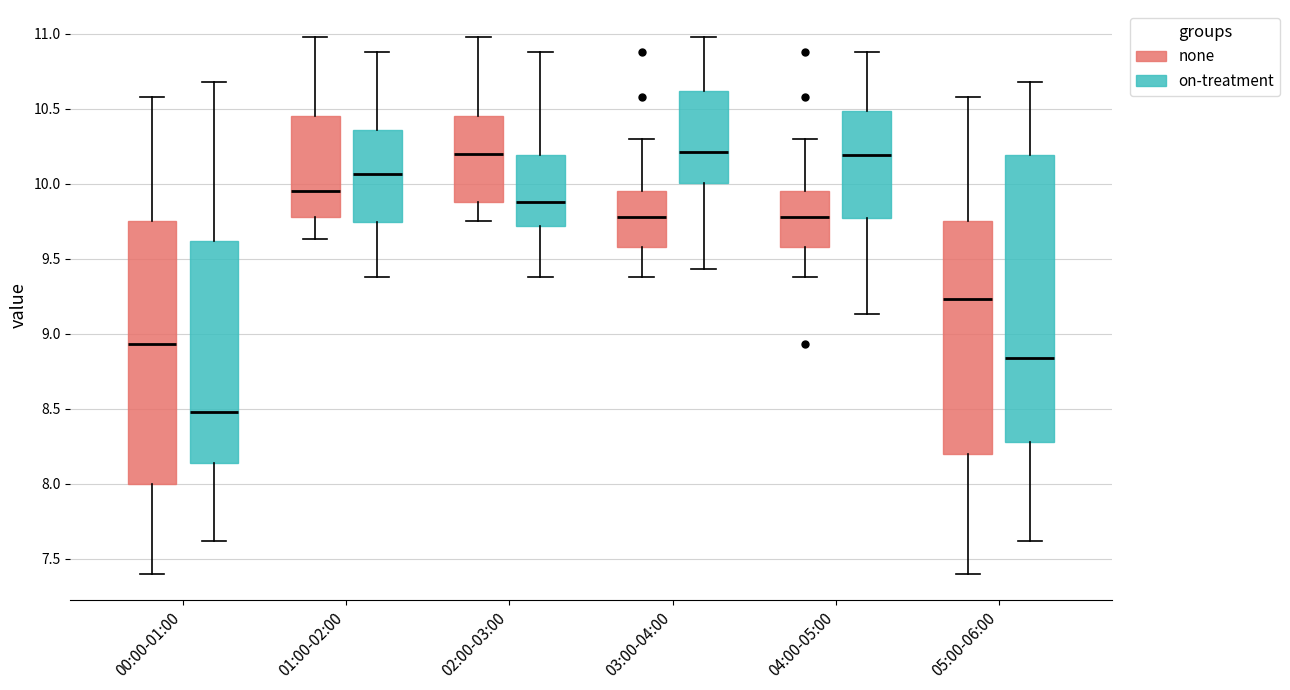

Reading left to right, transcribe this box plot: for each box, give where its median line is, the range the box spans, and where its two whiskers end, as read against the y-axis. The values are not printed on the chart, so give them approximately, as read against the axis.

00:00-01:00 (none): median 8.95, box 8.00 to 9.75, whiskers 7.40 to 10.60
00:00-01:00 (on-treatment): median 8.50, box 8.15 to 9.60, whiskers 7.60 to 10.70
01:00-02:00 (none): median 9.95, box 9.80 to 10.45, whiskers 9.65 to 11.00
01:00-02:00 (on-treatment): median 10.05, box 9.75 to 10.35, whiskers 9.40 to 10.90
02:00-03:00 (none): median 10.20, box 9.90 to 10.45, whiskers 9.75 to 11.00
02:00-03:00 (on-treatment): median 9.90, box 9.70 to 10.20, whiskers 9.40 to 10.90
03:00-04:00 (none): median 9.80, box 9.60 to 9.95, whiskers 9.40 to 10.30
03:00-04:00 (on-treatment): median 10.20, box 10.00 to 10.60, whiskers 9.45 to 11.00
04:00-05:00 (none): median 9.80, box 9.60 to 9.95, whiskers 9.40 to 10.30
04:00-05:00 (on-treatment): median 10.20, box 9.75 to 10.50, whiskers 9.15 to 10.90
05:00-06:00 (none): median 9.25, box 8.20 to 9.75, whiskers 7.40 to 10.60
05:00-06:00 (on-treatment): median 8.85, box 8.30 to 10.20, whiskers 7.60 to 10.70